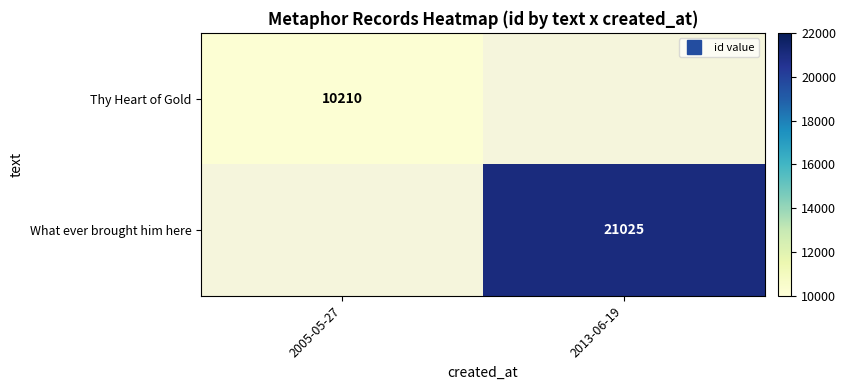

Rank the series by their average value, from lowest to highest.

Thy Heart of Gold, What ever brought him here